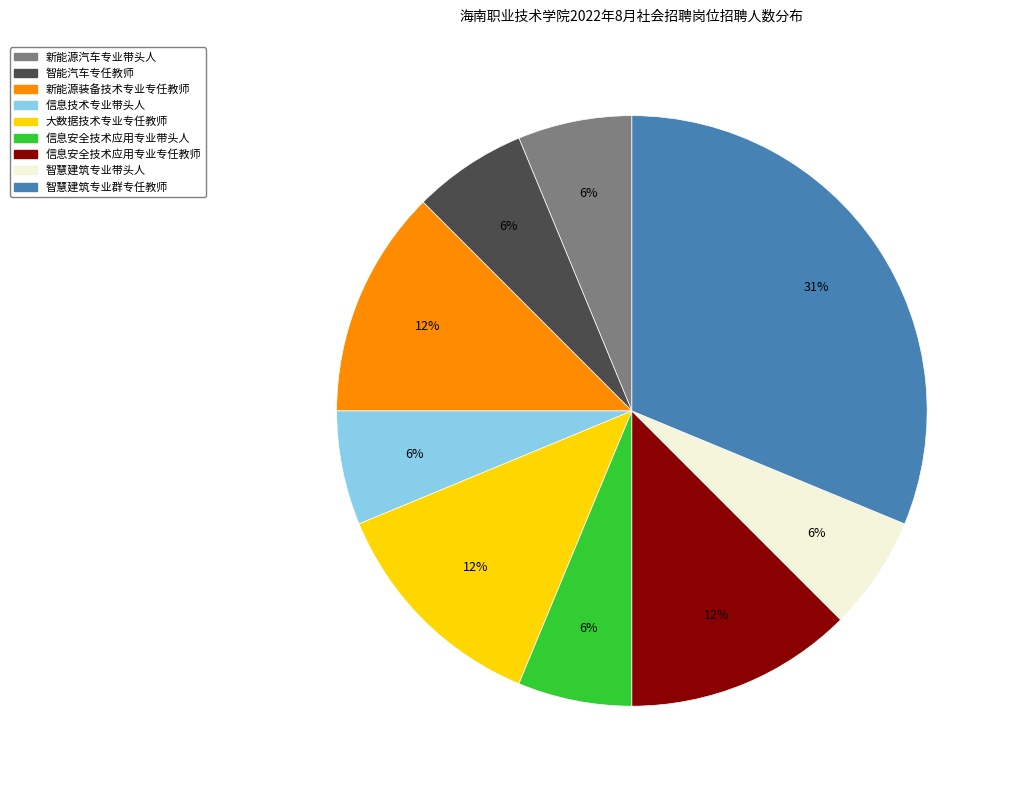

To the nearest percent, what is the average slice percentage?

11%